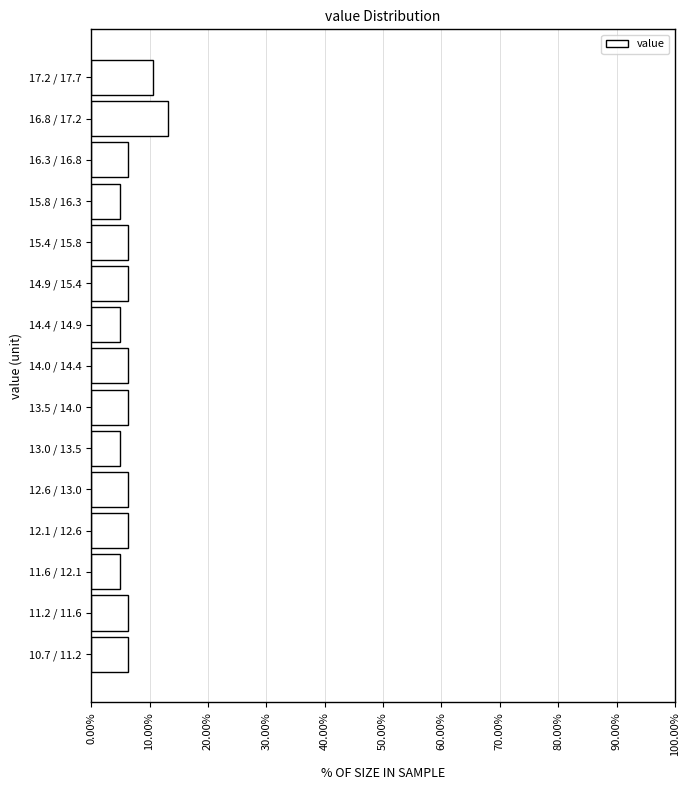

Approximately how many times larger is the value at 16.8 / 17.2 compared to 12.6 / 13.0?

2.1